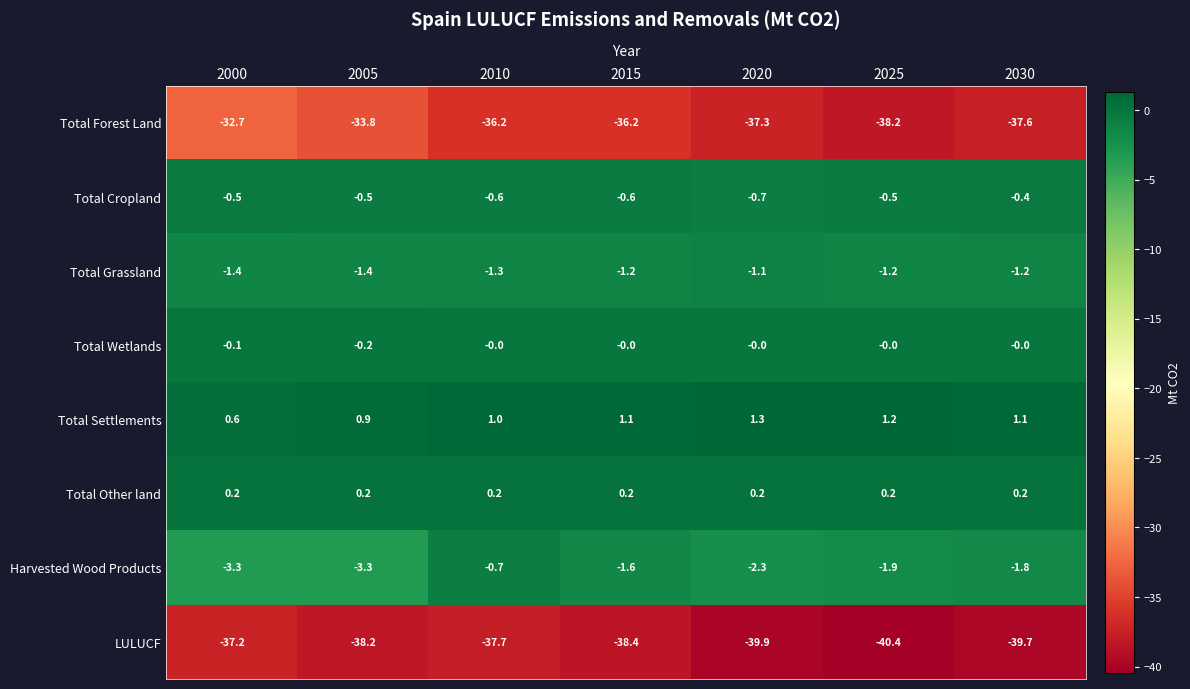

The value of Harvested Wood Products at 2000 is -3.3. True or false?

True